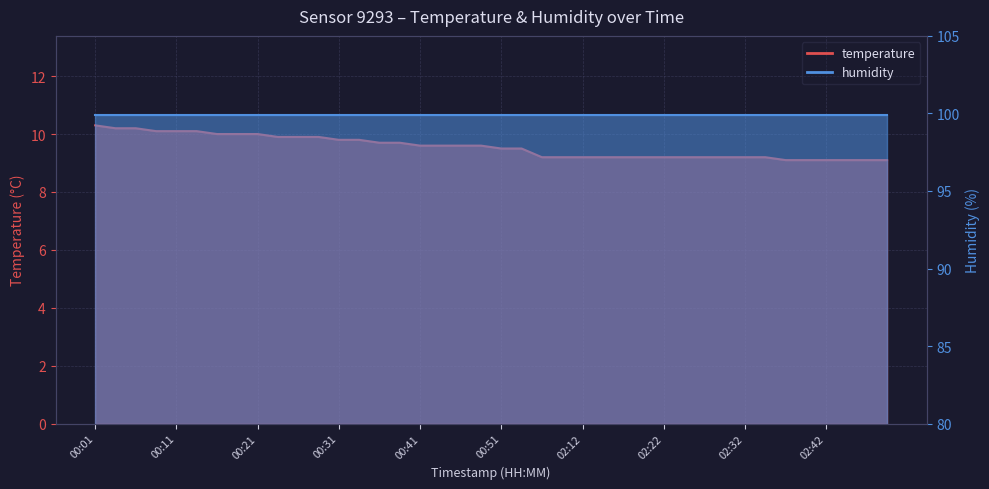

At which category does the chart reach its minimum across all series?

02:37